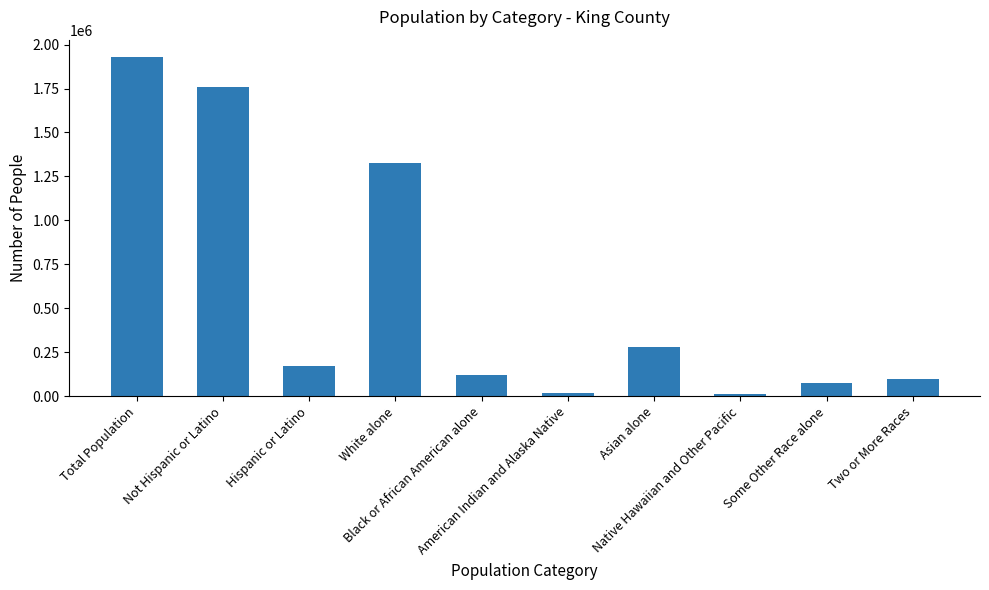

What is the label of the 6th bar from the left?

American Indian and Alaska Native